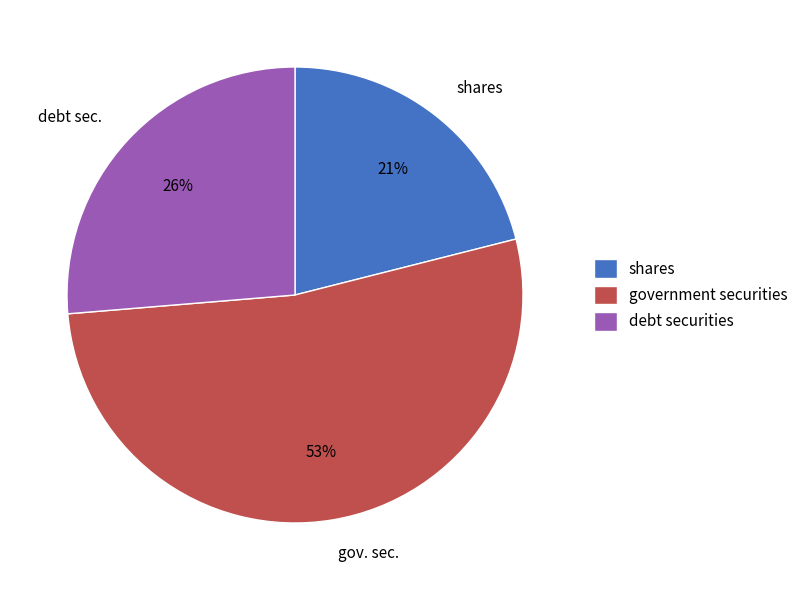

Count the number of slices in the pie.

3